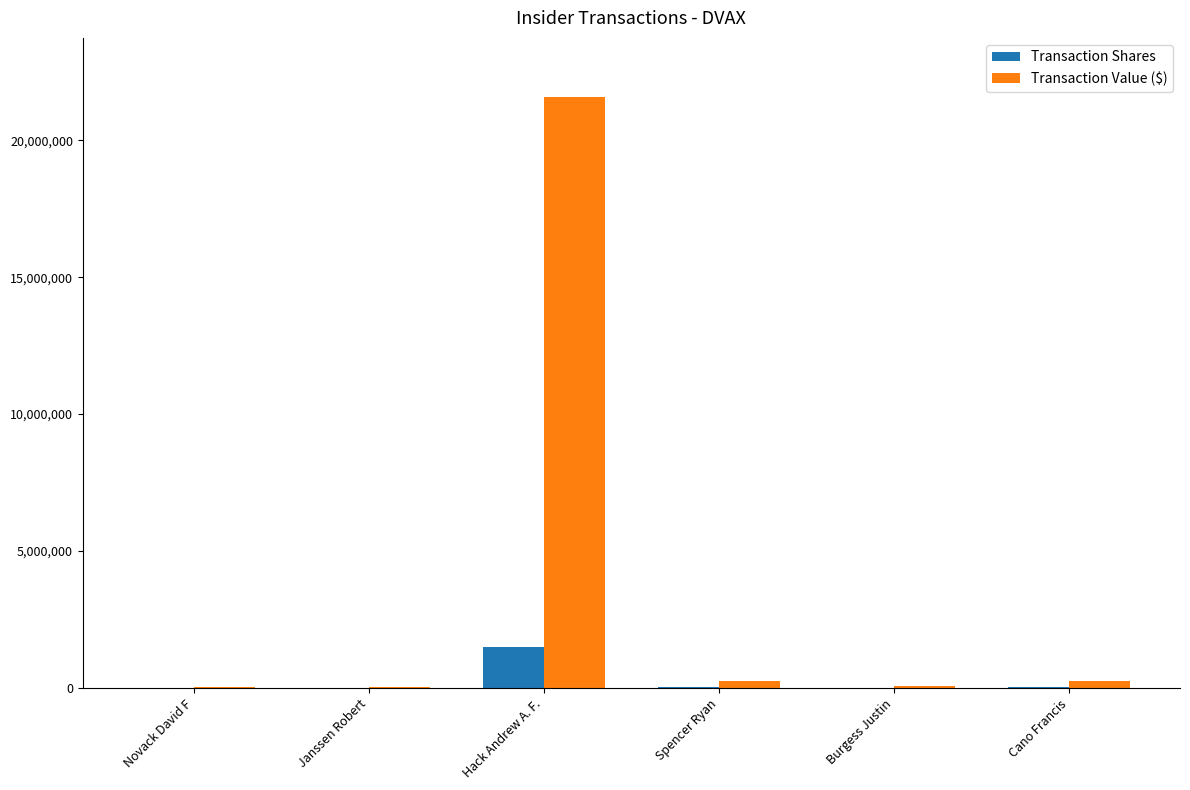

Which category has the highest value in the Transaction Shares series?

Hack Andrew A. F.